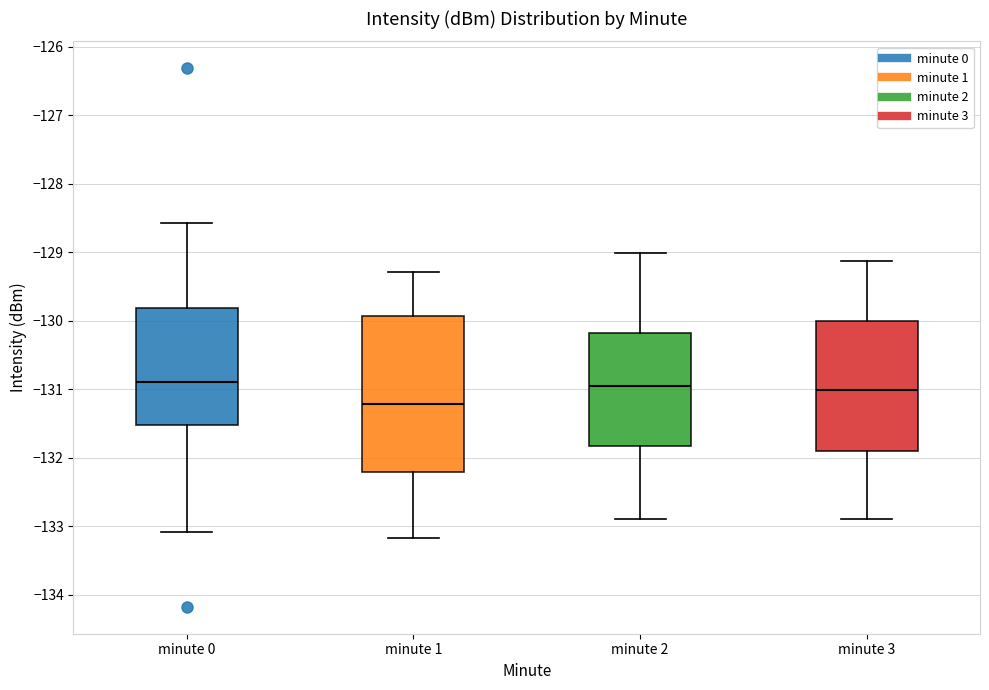

Which box is the tallest, from its lower edge to its upper edge?

minute 1